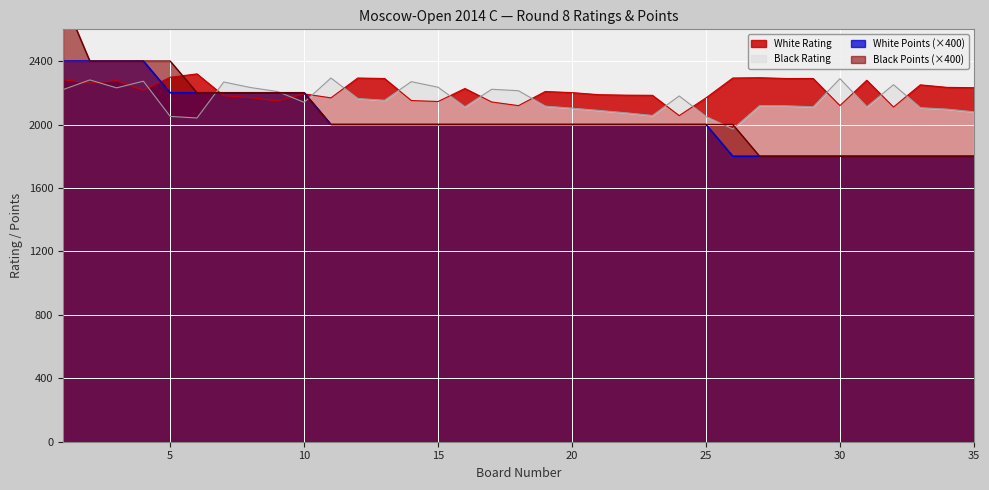

True or false: Black Rating has more than 0 points higher than both neighbors.

True